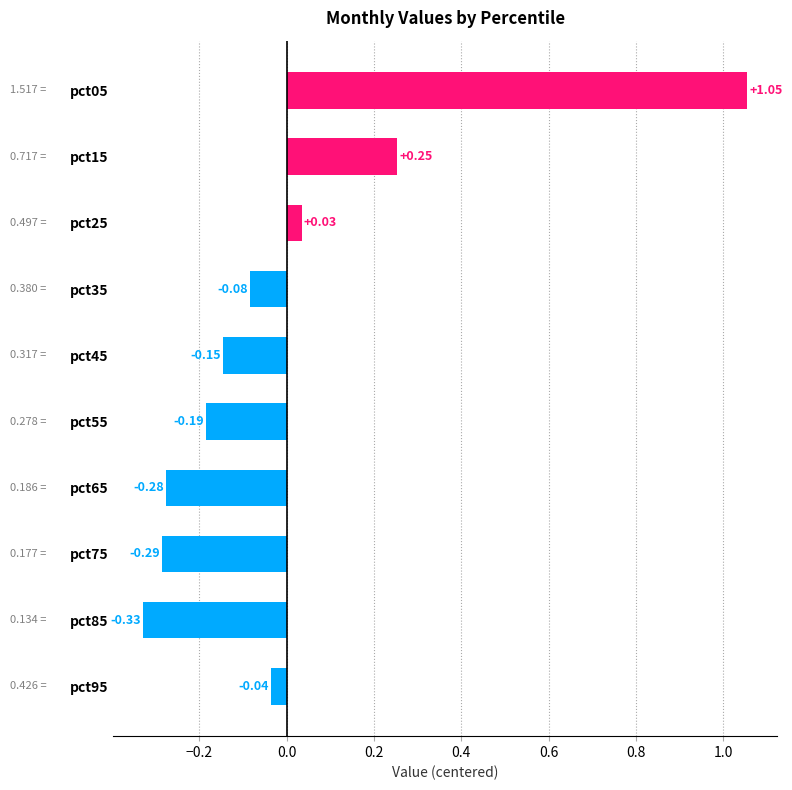

Are the bars horizontal?

Yes